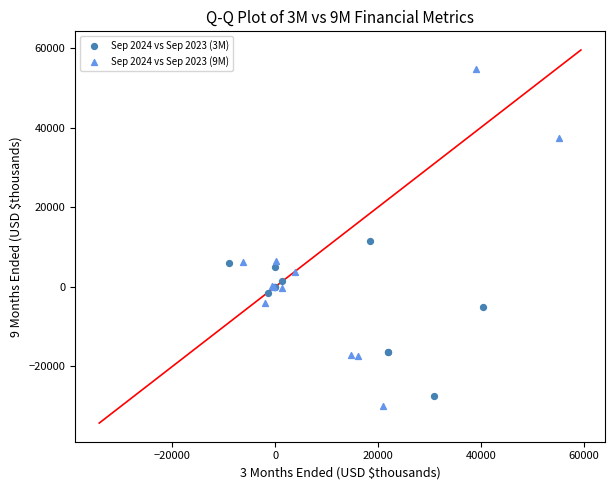

What are all the series names shown in the legend?

Sep 2024 vs Sep 2023 (3M), Sep 2024 vs Sep 2023 (9M)